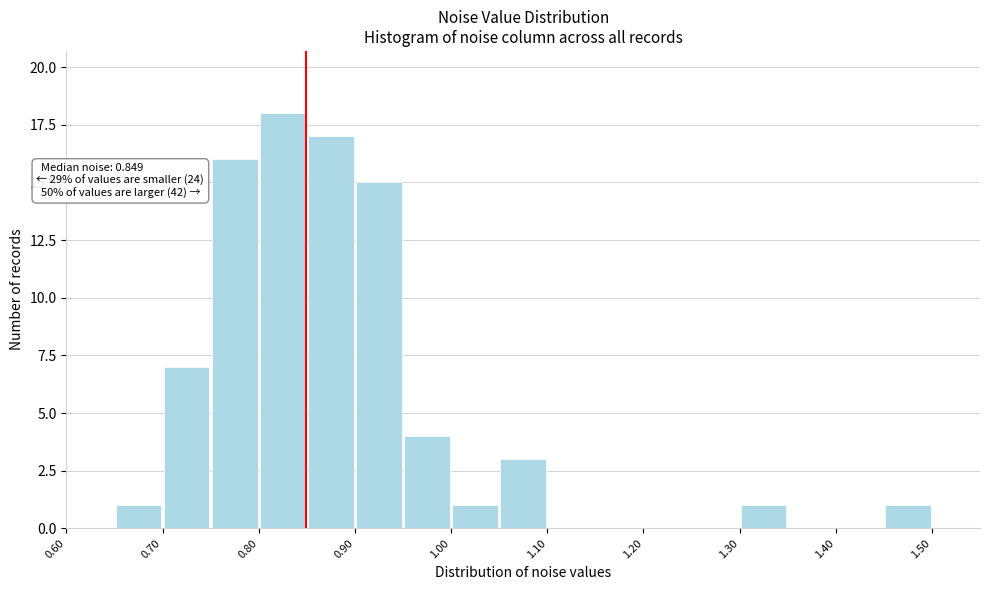

Over which range of the x-axis is the bar tallest?

0.80 to 0.85